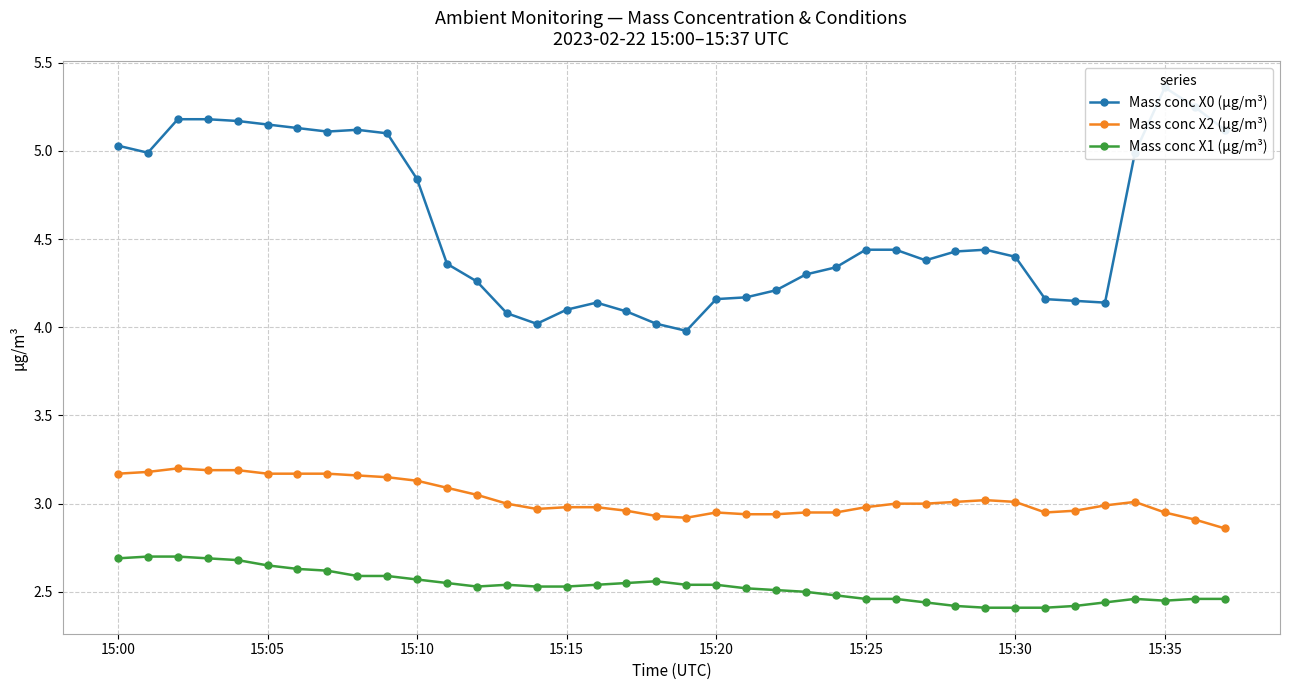

Reading left to right, list all the values displayed in this chart.

Mass conc X0 (μg/m³): 5.0	5.0	5.2	5.2	5.2	5.2	5.1	5.1	5.1	5.1	4.8	4.4	4.3	4.1	4.0	4.1	4.1	4.1	4.0	4.0	4.2	4.2	4.2	4.3	4.3	4.4	4.4	4.4	4.4	4.4	4.4	4.2	4.2	4.1	5.0	5.4	5.2	5.1
Mass conc X2 (μg/m³): 3.2	3.2	3.2	3.2	3.2	3.2	3.2	3.2	3.2	3.1	3.1	3.1	3.0	3.0	3.0	3.0	3.0	3.0	2.9	2.9	3.0	2.9	2.9	3.0	3.0	3.0	3.0	3.0	3.0	3.0	3.0	3.0	3.0	3.0	3.0	3.0	2.9	2.9
Mass conc X1 (μg/m³): 2.7	2.7	2.7	2.7	2.7	2.6	2.6	2.6	2.6	2.6	2.6	2.5	2.5	2.5	2.5	2.5	2.5	2.5	2.6	2.5	2.5	2.5	2.5	2.5	2.5	2.5	2.5	2.4	2.4	2.4	2.4	2.4	2.4	2.4	2.5	2.5	2.5	2.5